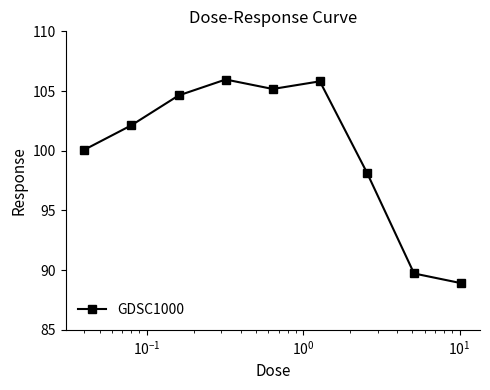

What is the sum of all values?

900.6